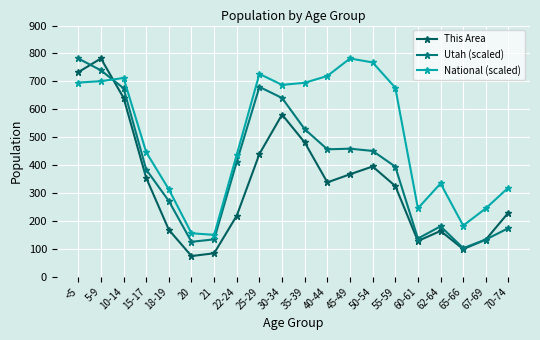

At which label does National (scaled) first exceed 677?

<5